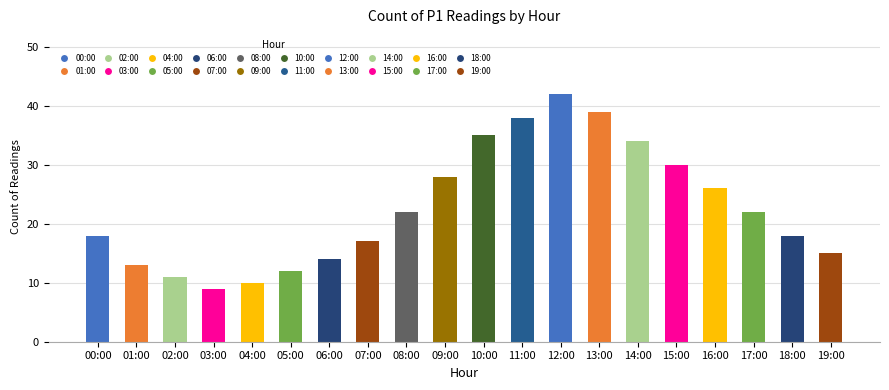

The value at 19:00 is 15. True or false?

True